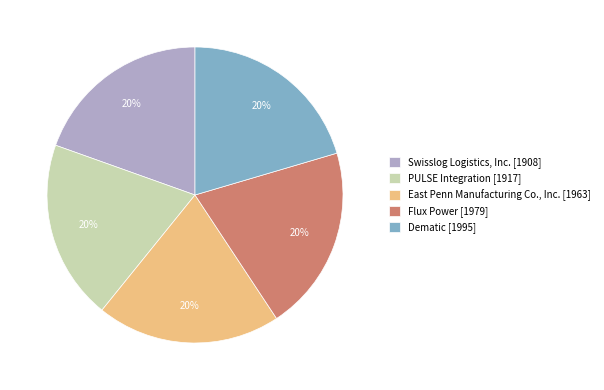

To the nearest percent, what percentage of the pie is PULSE Integration?

20%